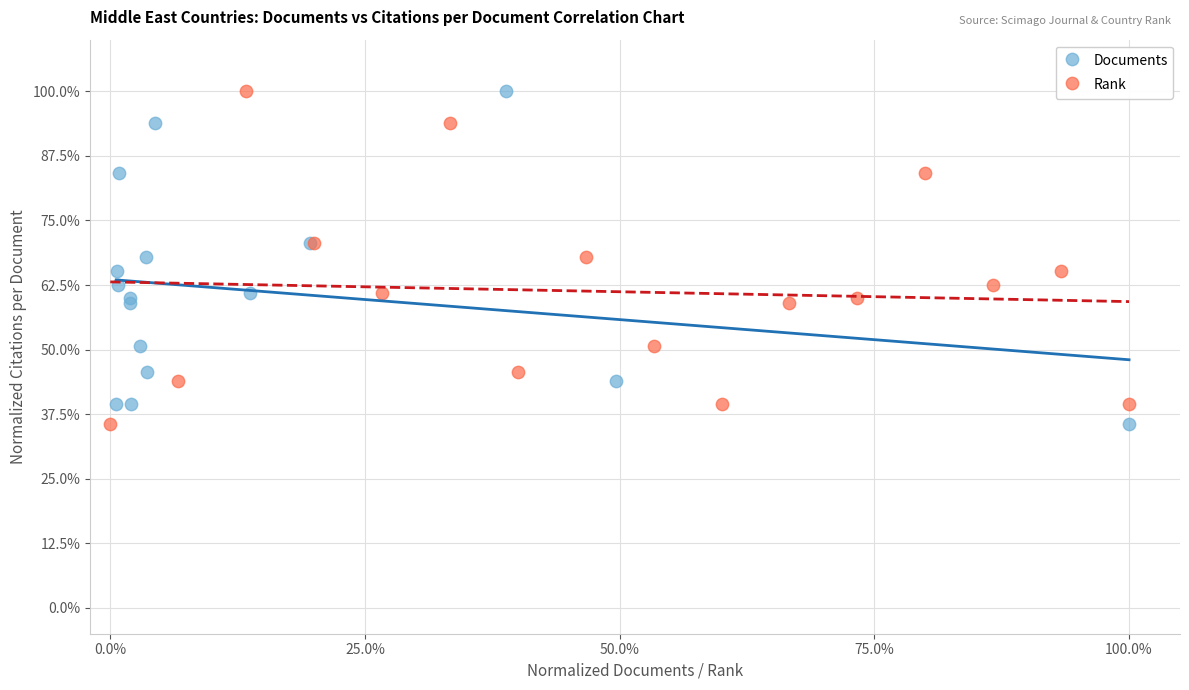

What are all the series names shown in the legend?

Documents, Rank